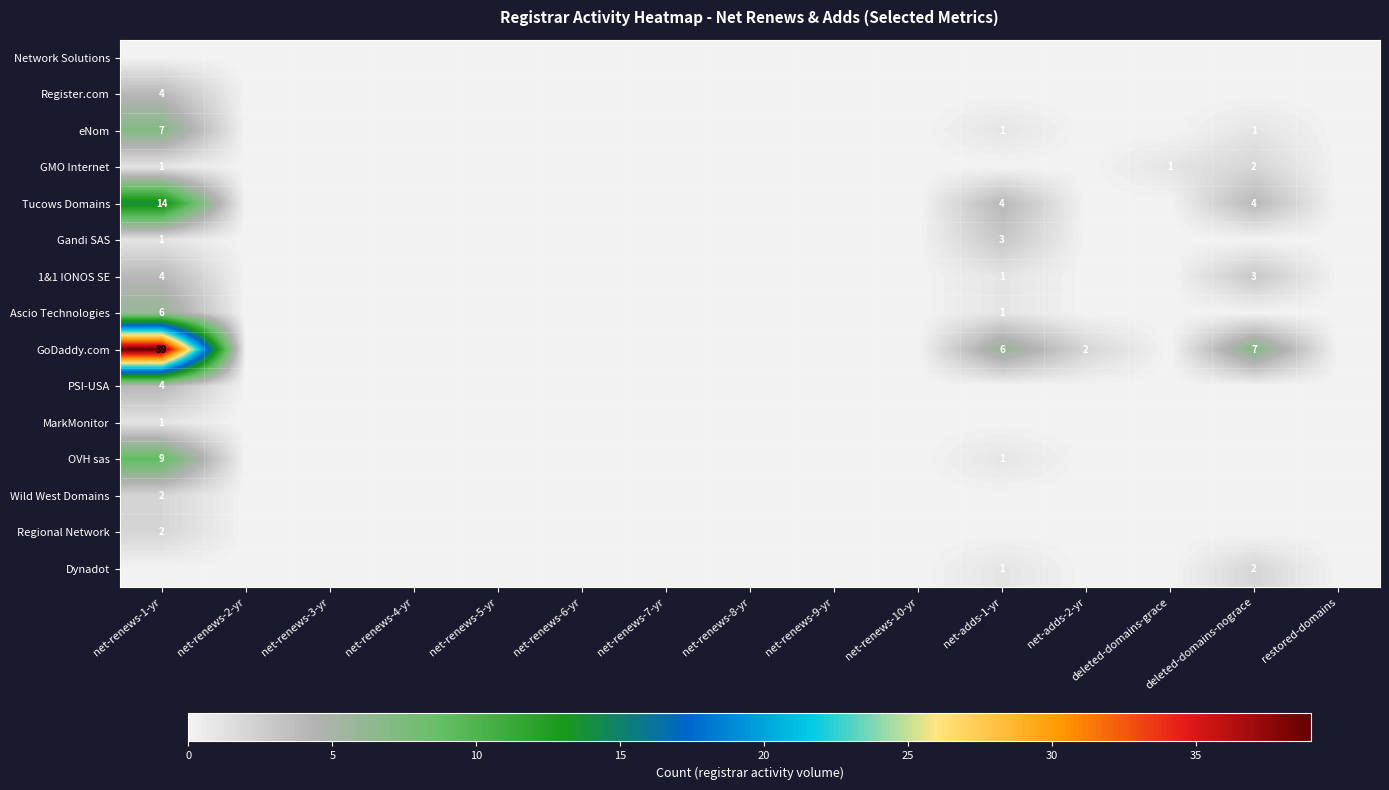

Count the number of data series in this chart.

15